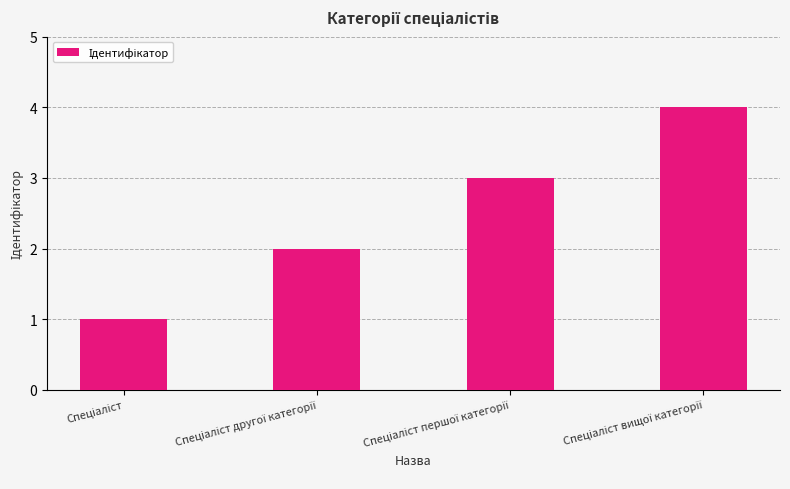

What is the maximum value shown in the chart?

4